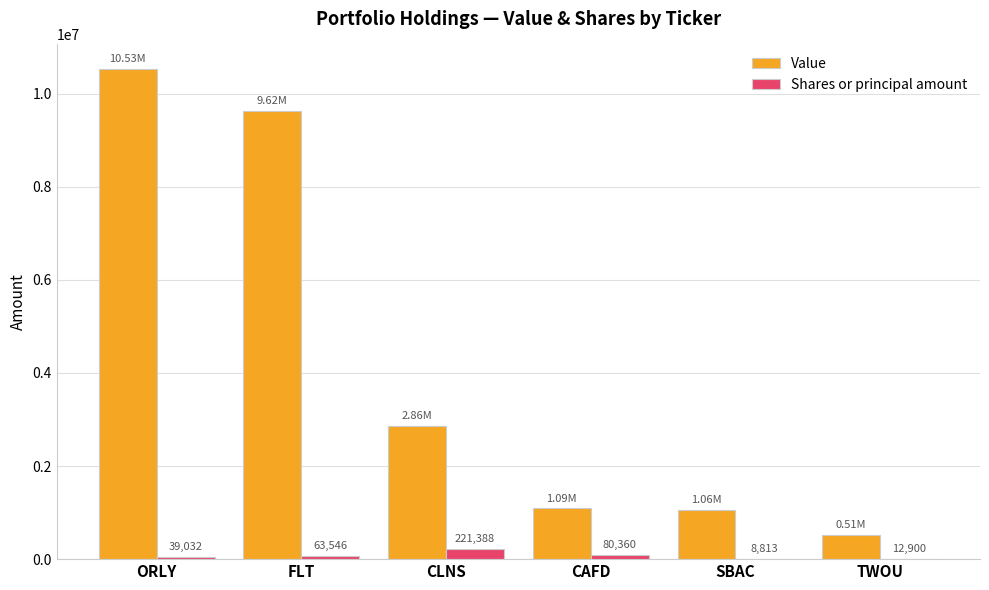

Which category has the highest value across all series?

ORLY